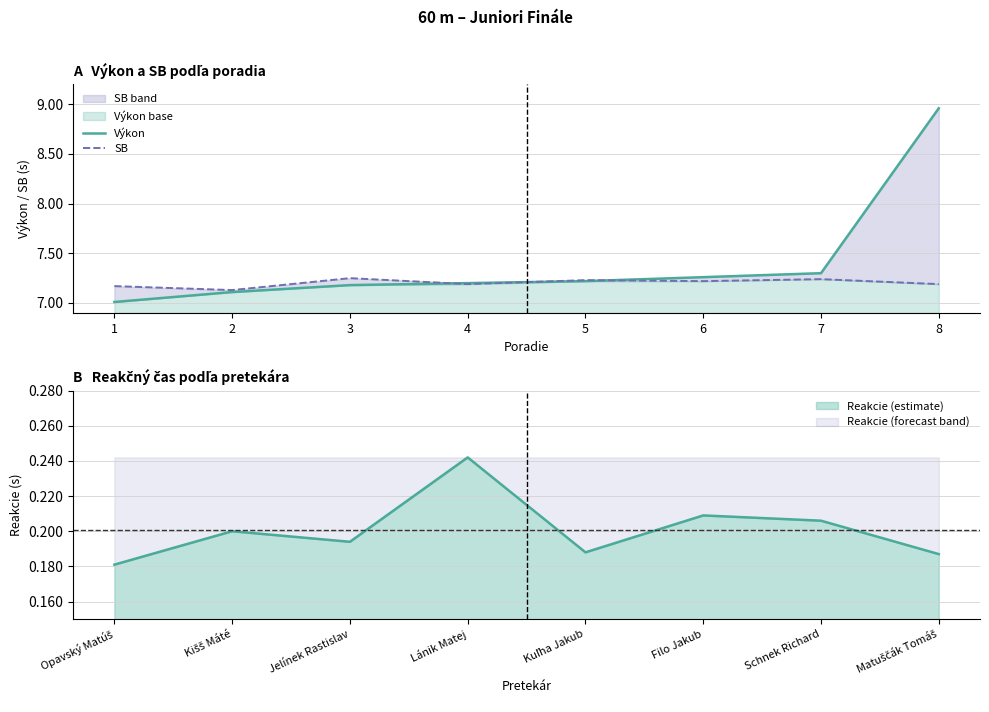

What is the difference between the highest and lowest values at 1?

0.2